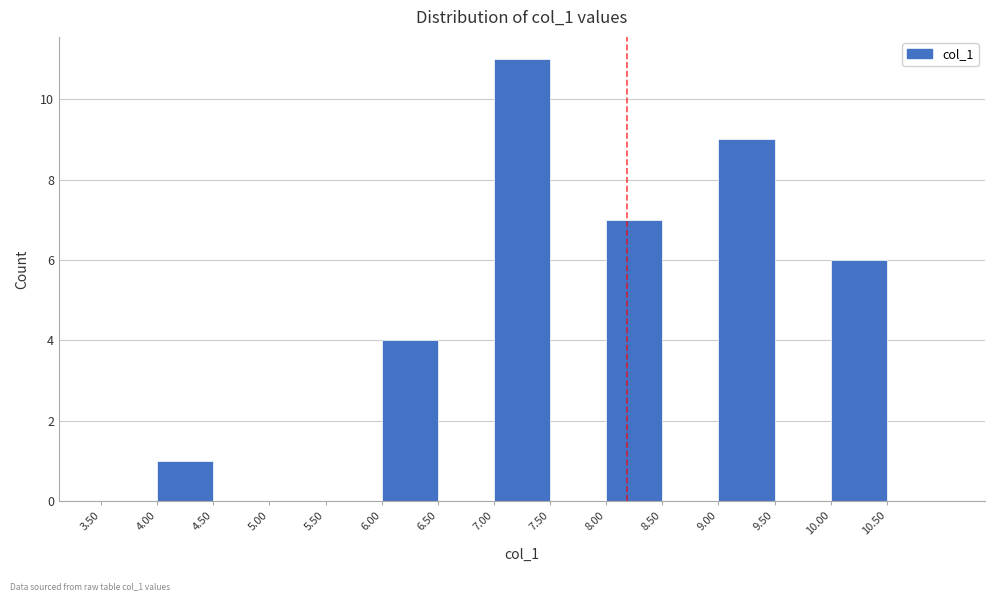

How tall is the bar that spans 7.0 to 7.5 on the x-axis? The values are not printed on the chart, so give them approximately, as read against the axis.

11